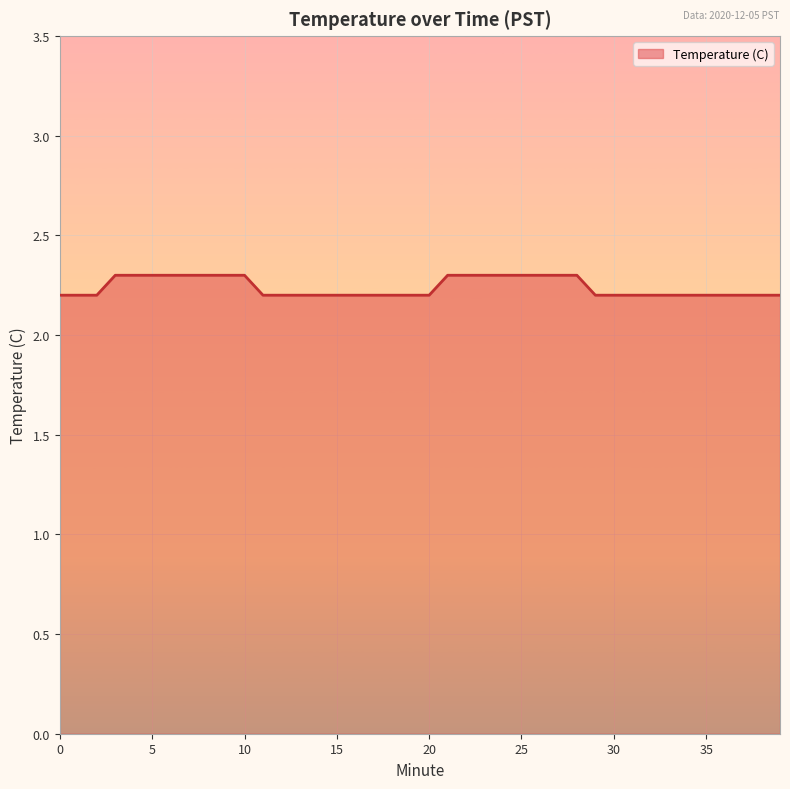

What is the maximum value shown in the chart?

2.3